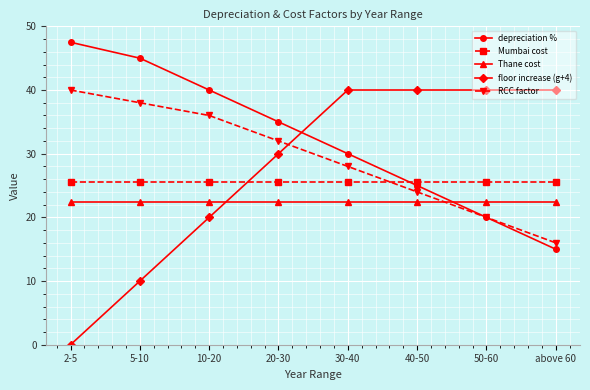

What is the highest value of the Thane cost series?

22.5